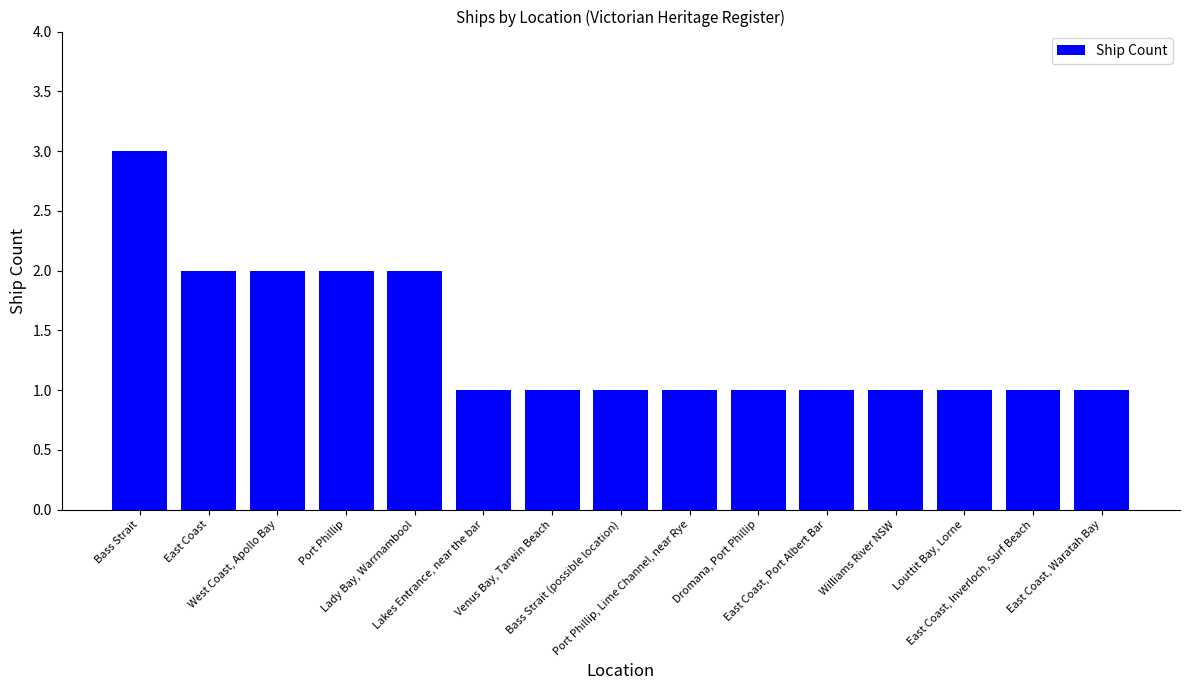

What position from the left is East Coast, Inverloch, Surf Beach?

14